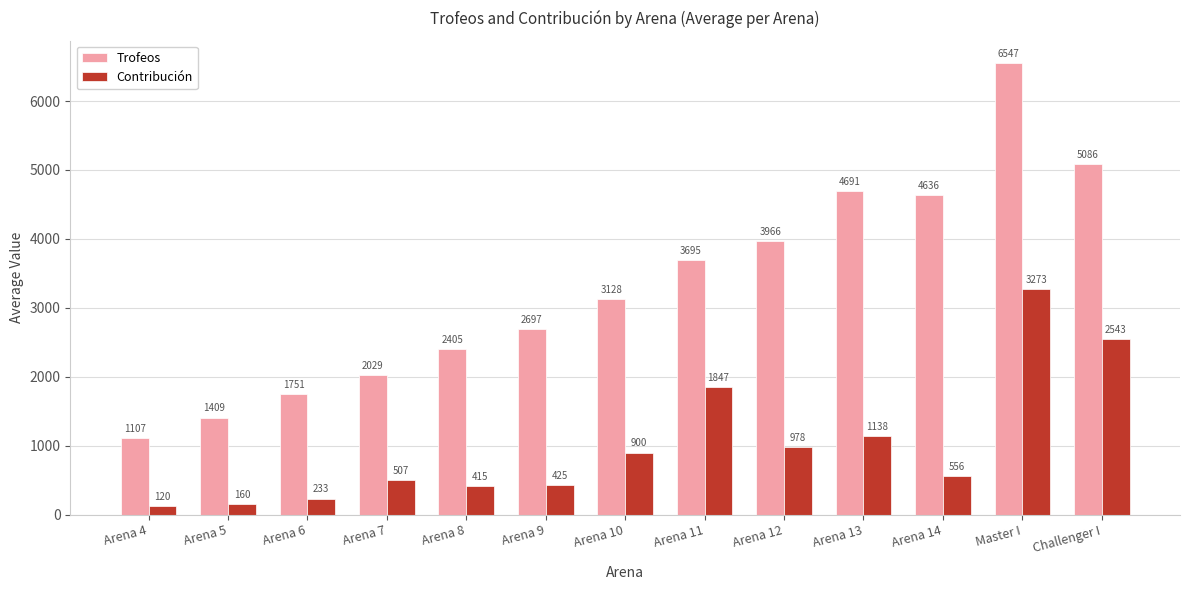

Count the number of categories in the chart.

13